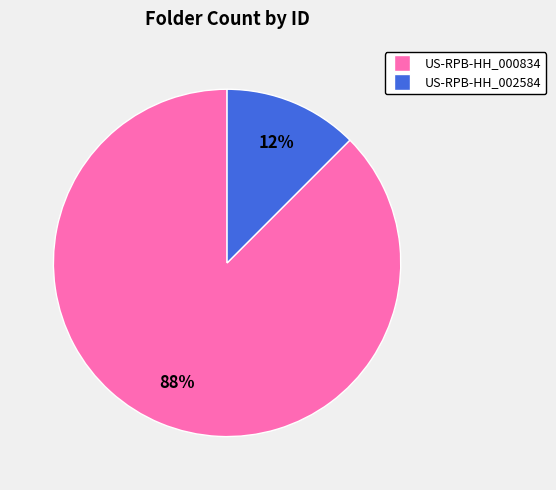

Count the number of slices in the pie.

2